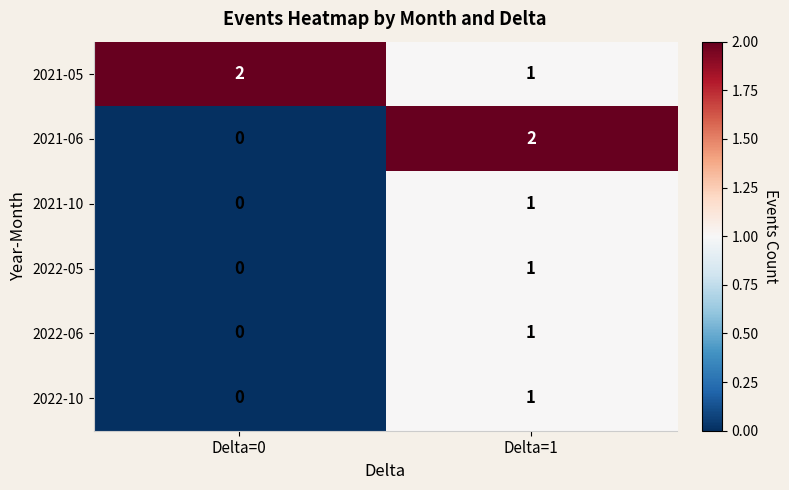

At which category is the sum across all series the highest?

Delta=1